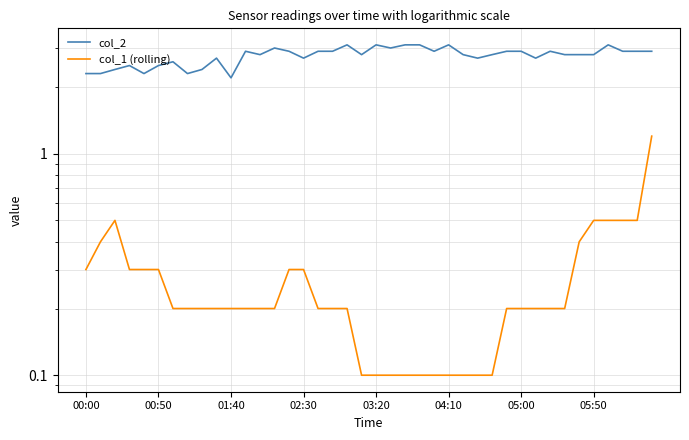

True or false: col_2 and col_1 (rolling) intersect in this chart.

False